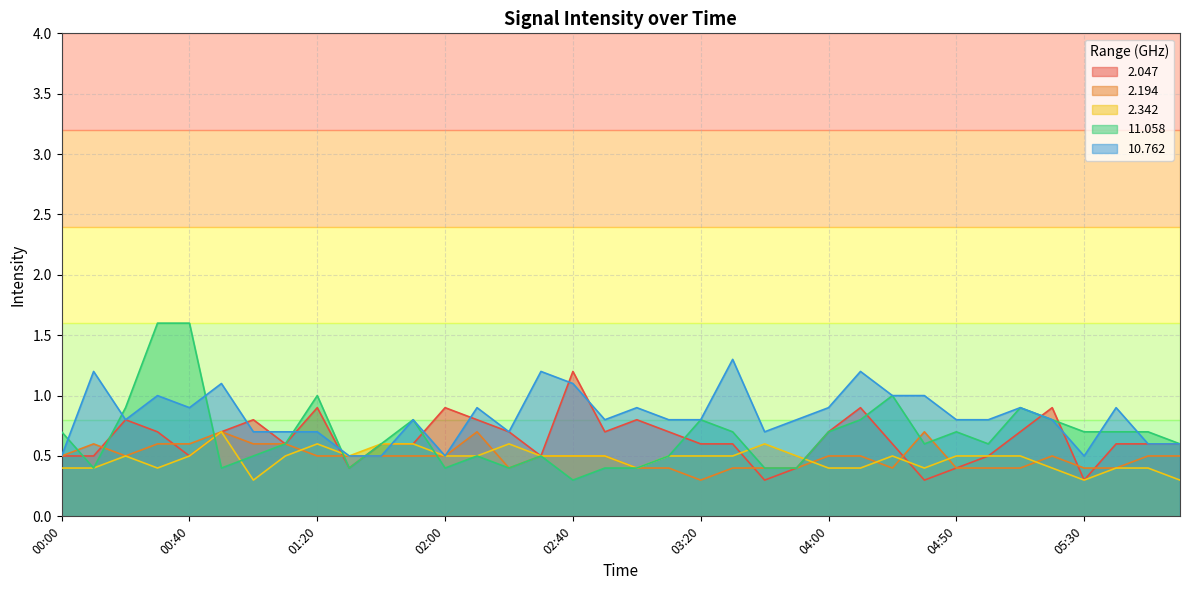

List the series in order of their peak value, lowest first.

2.194, 2.342, 2.047, 10.762, 11.058